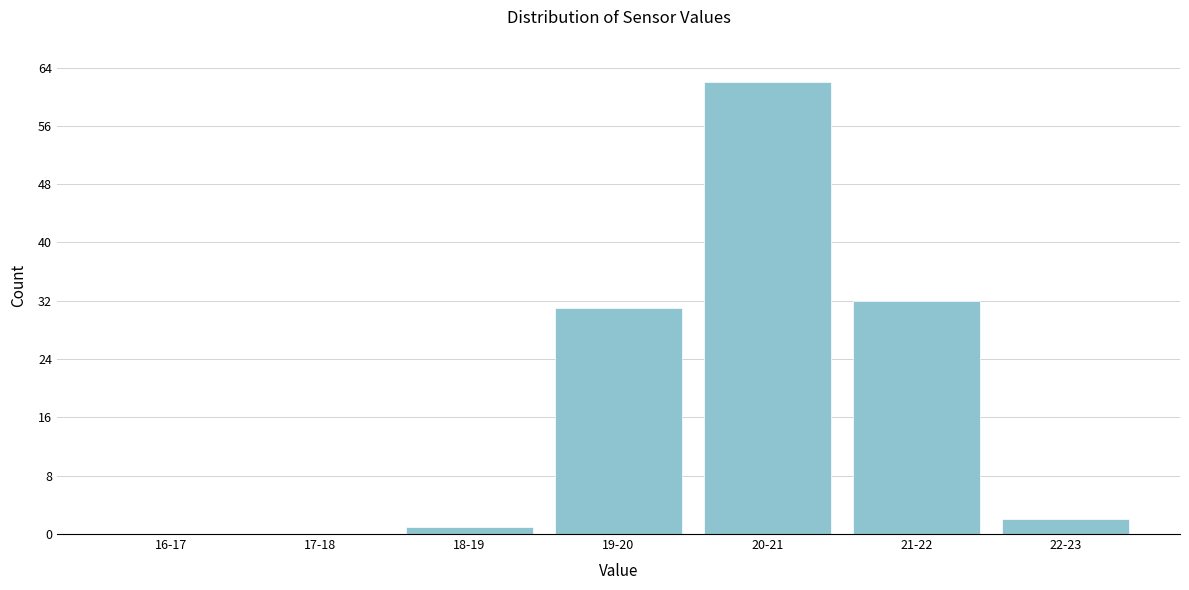

Reading right to left, transcribe all the data shown in this chart.

22-23=2	21-22=32	20-21=62	19-20=31	18-19=1	17-18=0	16-17=0